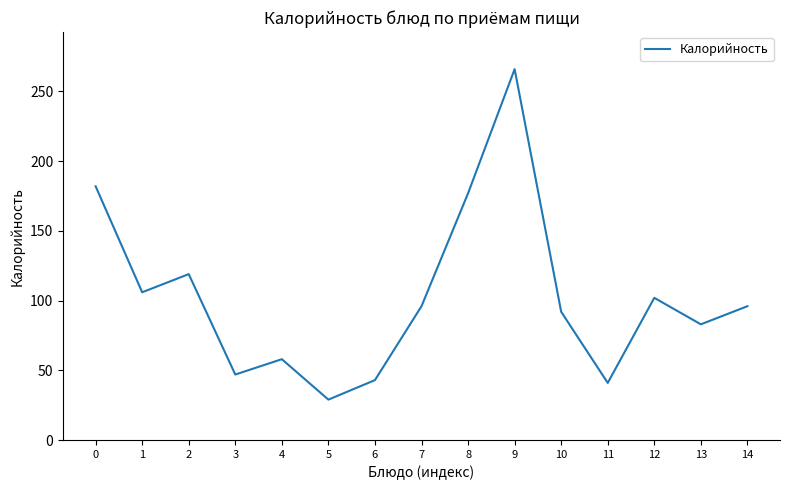

Approximately how many times larger is the value at 1 compared to 10?

1.2